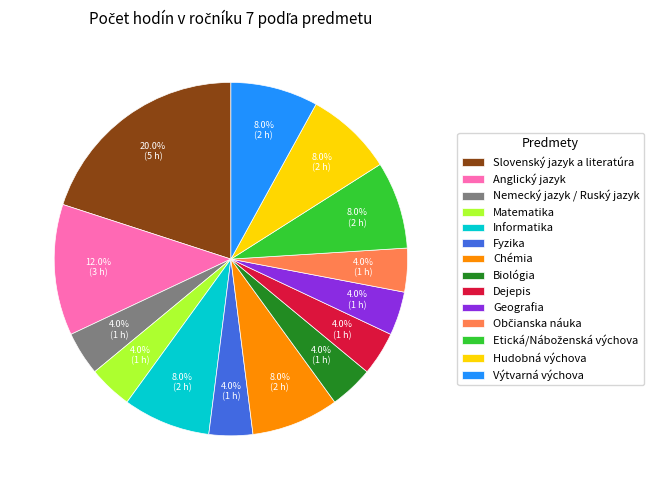

Is there a majority slice in this chart?

No